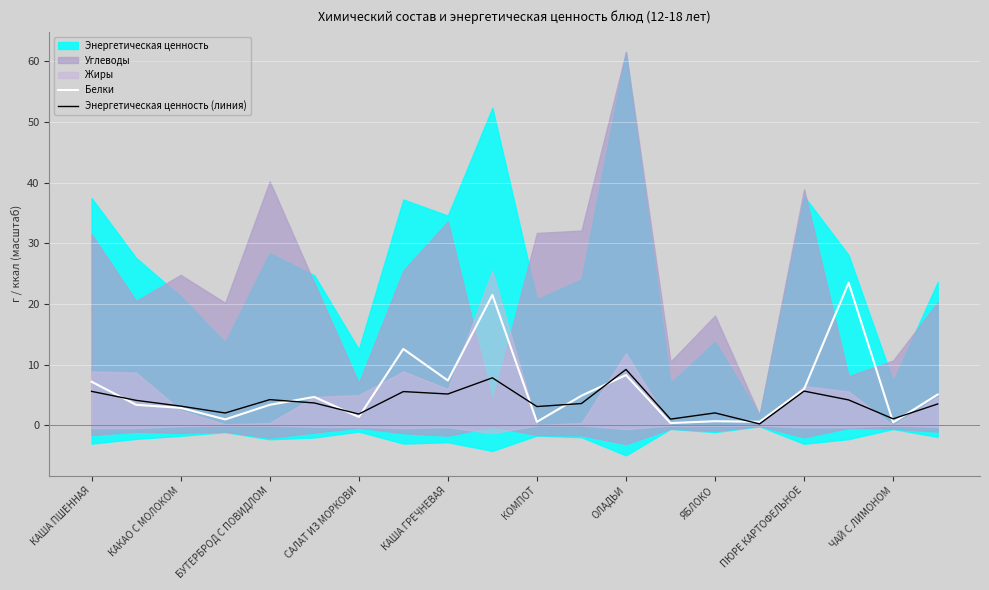

After their last crossing, which series has the higher values: Энергетическая ценность (линия) or Белки?

Белки